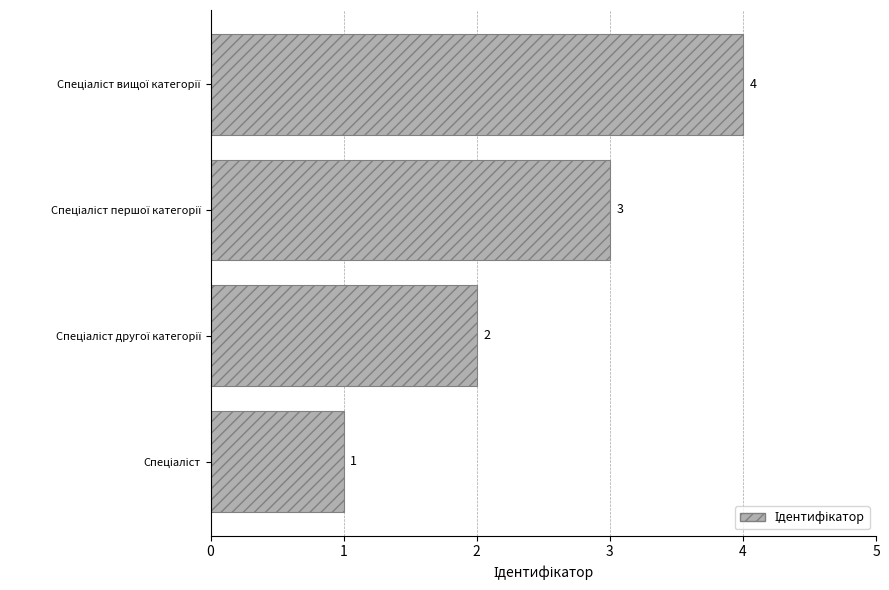

What is the greatest value displayed?

4